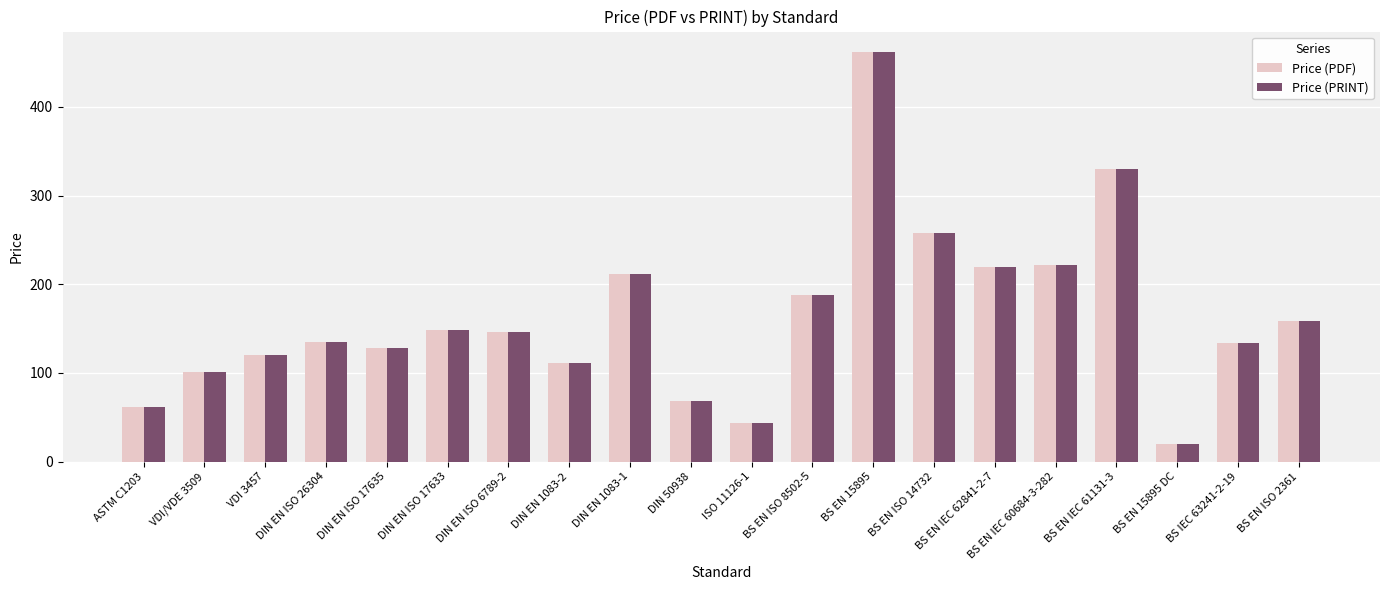

True or false: Price (PRINT) has a value of 62.5 at DIN EN ISO 17633.

False